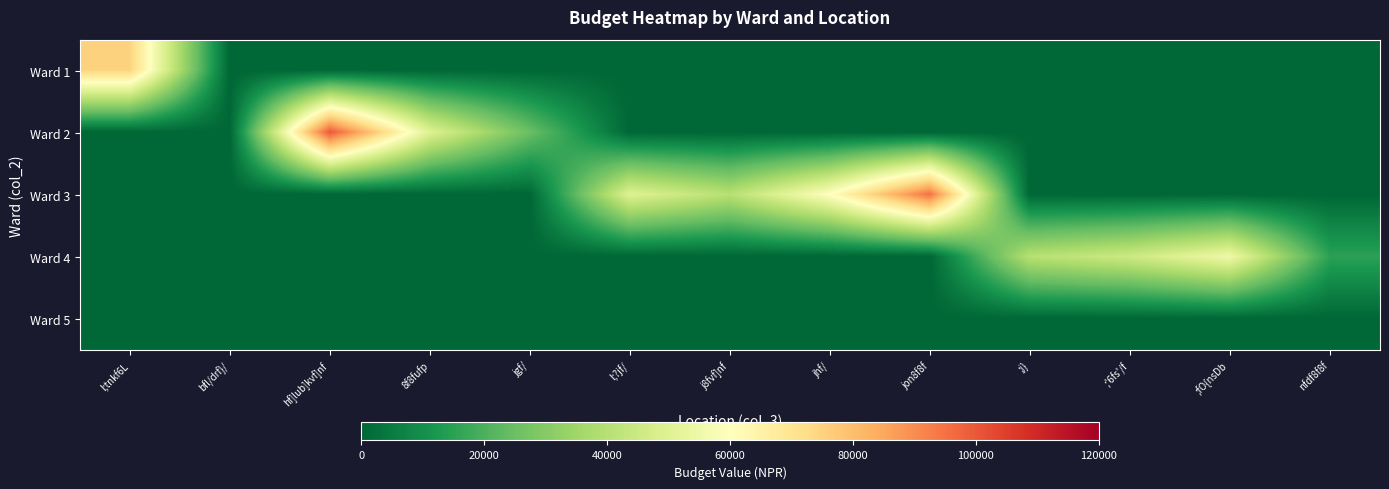

Reading left to right, list all the values displayed in this chart.

Ward 1: l;tnkf6L=75000	bfl/drf}/=0	hf]lub]kvf]nf=0	8f8fufp=0	jgf/=0	l;?jf/=0	j8fvf]nf=0	jhf/=0	jon8f8f=0	;j}=0	;'6fs'/f=0	;fO{nsDb=0	nfdf8f8f=0
Ward 2: l;tnkf6L=0	bfl/drf}/=0	hf]lub]kvf]nf=100000	8f8fufp=50000	jgf/=25000	l;?jf/=0	j8fvf]nf=0	jhf/=0	jon8f8f=0	;j}=0	;'6fs'/f=0	;fO{nsDb=0	nfdf8f8f=0
Ward 3: l;tnkf6L=0	bfl/drf}/=0	hf]lub]kvf]nf=0	8f8fufp=0	jgf/=0	l;?jf/=50000	j8fvf]nf=40000	jhf/=60000	jon8f8f=95000	;j}=0	;'6fs'/f=0	;fO{nsDb=0	nfdf8f8f=0
Ward 4: l;tnkf6L=0	bfl/drf}/=0	hf]lub]kvf]nf=0	8f8fufp=0	jgf/=0	l;?jf/=0	j8fvf]nf=0	jhf/=0	jon8f8f=0	;j}=40000	;'6fs'/f=45000	;fO{nsDb=55000	nfdf8f8f=15000
Ward 5: l;tnkf6L=0	bfl/drf}/=0	hf]lub]kvf]nf=0	8f8fufp=0	jgf/=0	l;?jf/=0	j8fvf]nf=0	jhf/=0	jon8f8f=0	;j}=0	;'6fs'/f=0	;fO{nsDb=0	nfdf8f8f=0